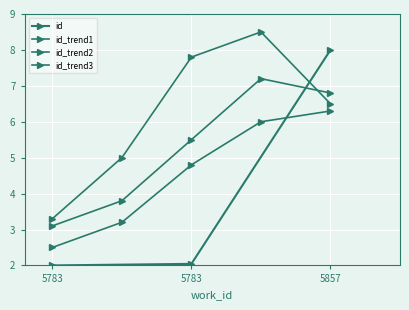

List the labels in order of value, smallest first.

5783, 5783, 5857